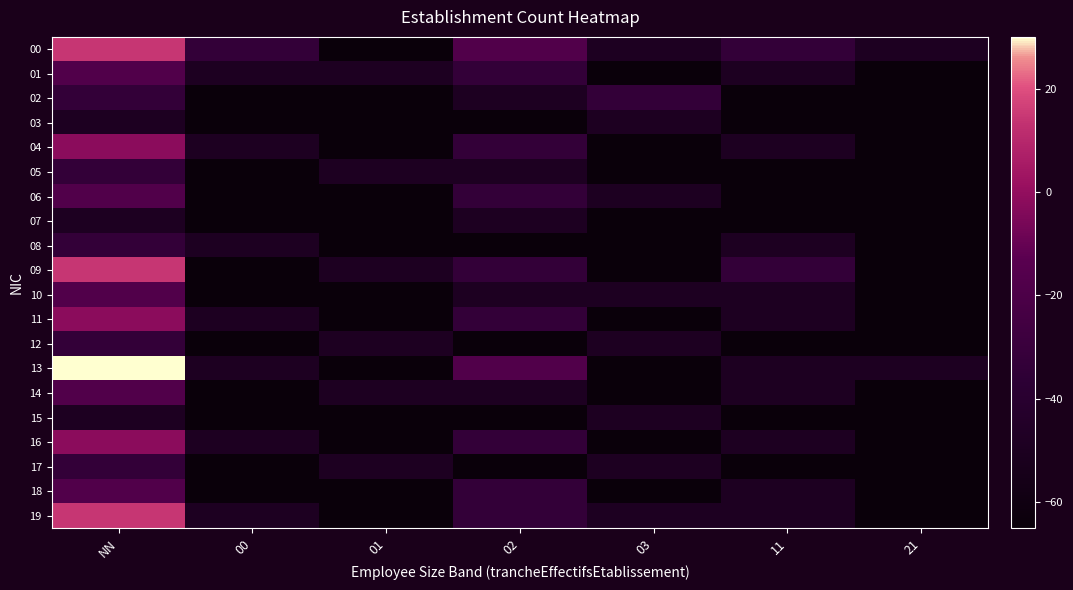

Rank the series at 21 from highest to lowest value.

00, 13, 01, 02, 03, 04, 05, 06, 07, 08, 09, 10, 11, 12, 14, 15, 16, 17, 18, 19